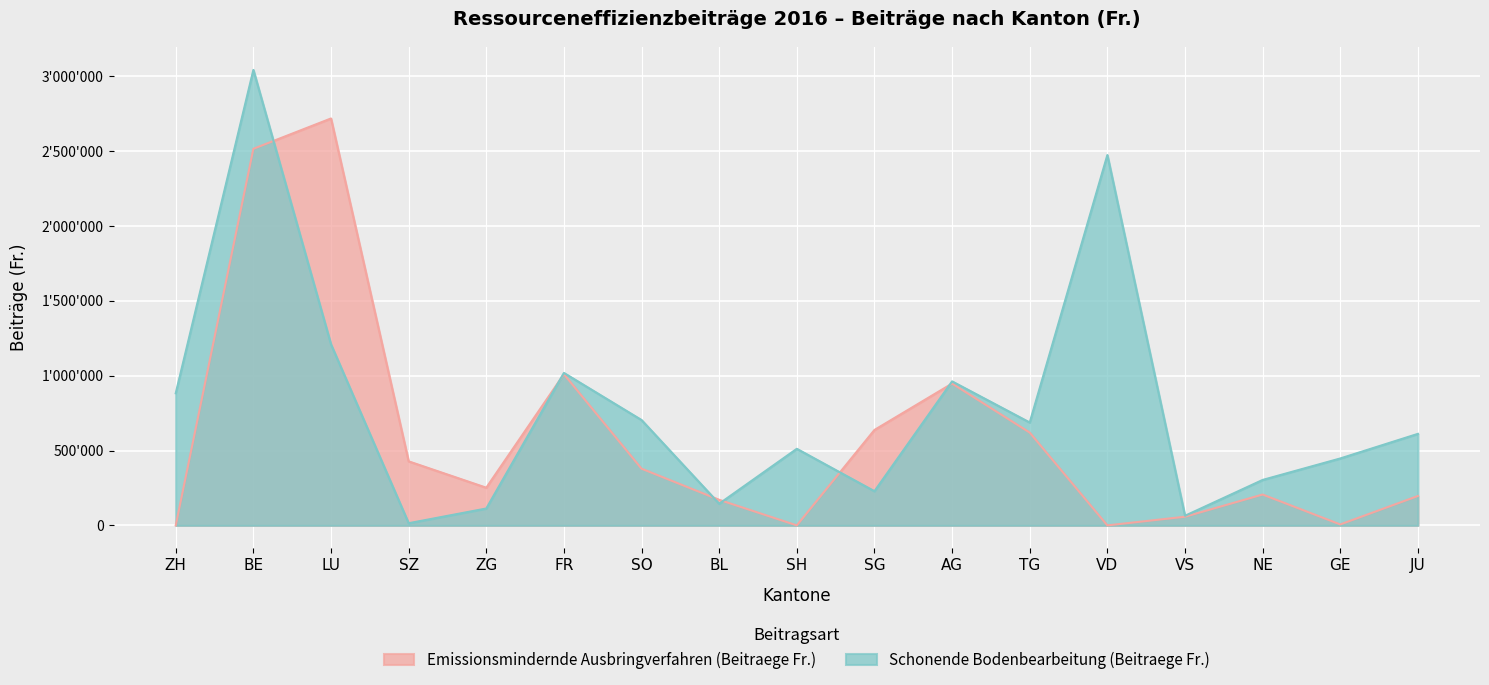

What is the sum of the Schonende Bodenbearbeitung (Beitraege Fr.) values at TG and ZG?

800433